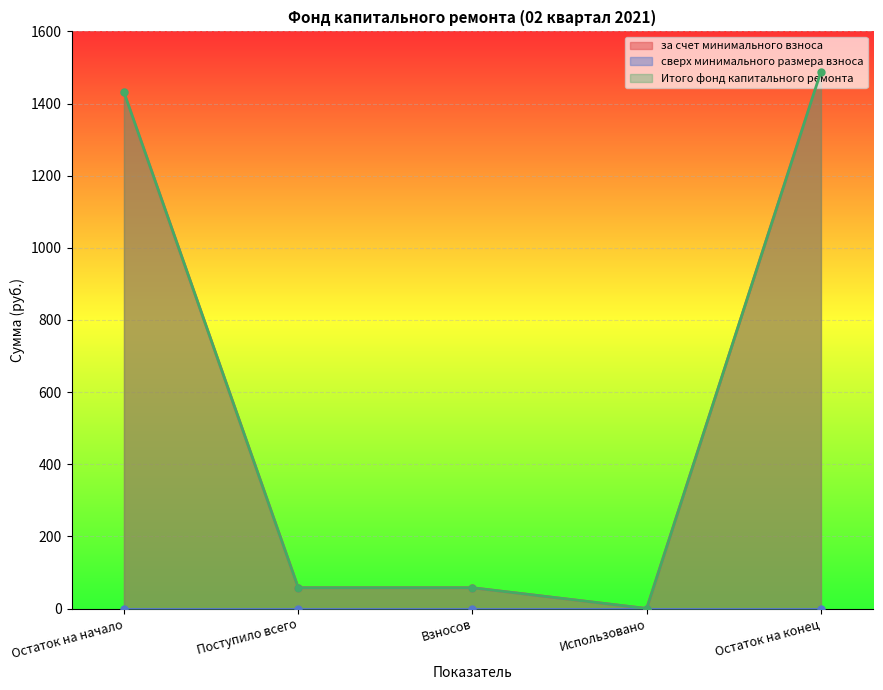

True or false: Итого фонд капитального ремонта and за счет минимального взноса cross at least once.

False